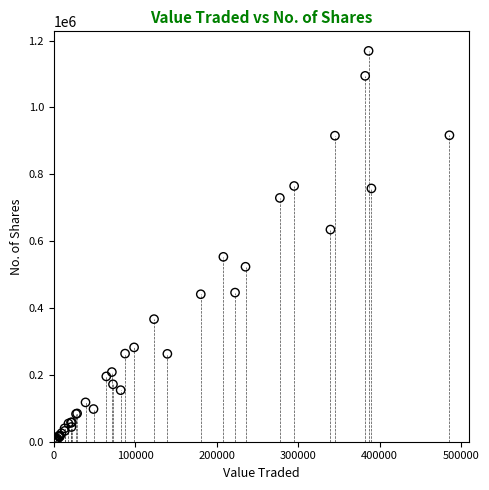

What Y value in the scatter plot is closest to 586142?

552999